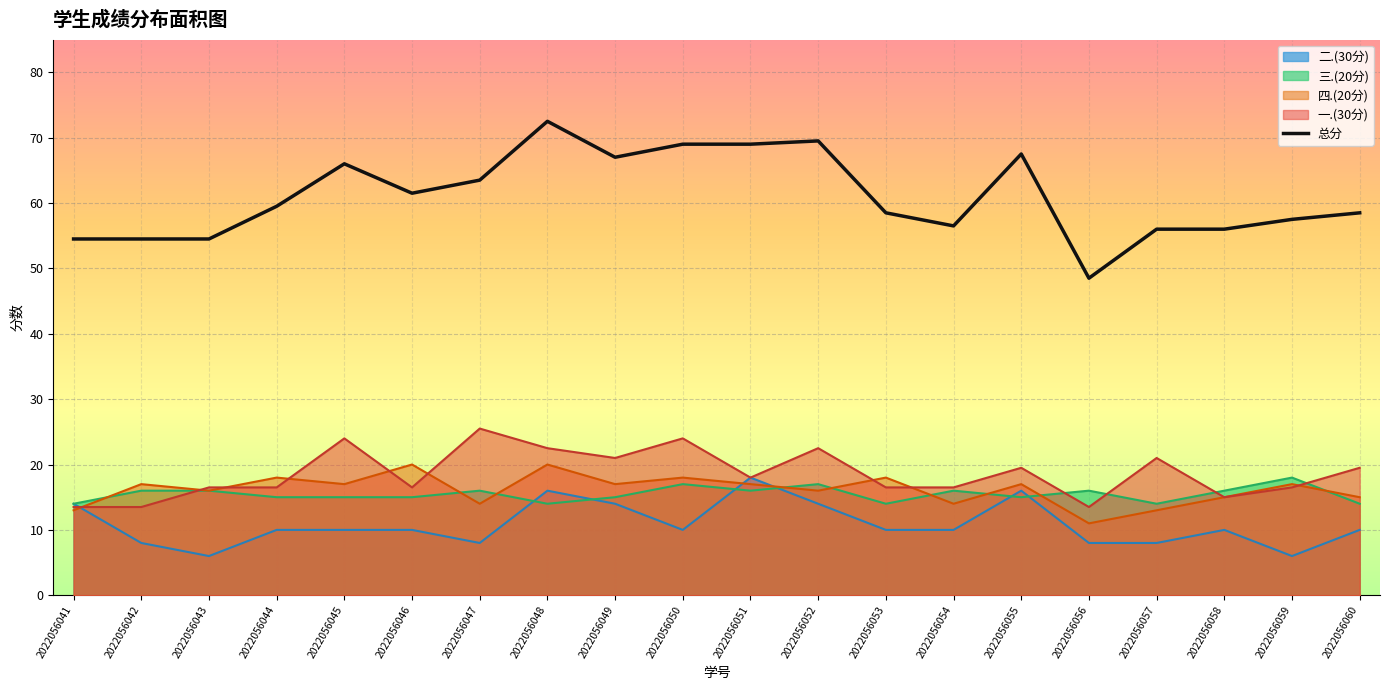

Reading left to right, extract all data points from this chart.

总分: 2022056041=54.5	2022056042=54.5	2022056043=54.5	2022056044=59.5	2022056045=66.0	2022056046=61.5	2022056047=63.5	2022056048=72.5	2022056049=67.0	2022056050=69.0	2022056051=69.0	2022056052=69.5	2022056053=58.5	2022056054=56.5	2022056055=67.5	2022056056=48.5	2022056057=56.0	2022056058=56.0	2022056059=57.5	2022056060=58.5
四.(20分): 2022056041=13.0	2022056042=17.0	2022056043=16.0	2022056044=18.0	2022056045=17.0	2022056046=20.0	2022056047=14.0	2022056048=20.0	2022056049=17.0	2022056050=18.0	2022056051=17.0	2022056052=16.0	2022056053=18.0	2022056054=14.0	2022056055=17.0	2022056056=11.0	2022056057=13.0	2022056058=15.0	2022056059=17.0	2022056060=15.0
一.(30分): 2022056041=13.5	2022056042=13.5	2022056043=16.5	2022056044=16.5	2022056045=24.0	2022056046=16.5	2022056047=25.5	2022056048=22.5	2022056049=21.0	2022056050=24.0	2022056051=18.0	2022056052=22.5	2022056053=16.5	2022056054=16.5	2022056055=19.5	2022056056=13.5	2022056057=21.0	2022056058=15.0	2022056059=16.5	2022056060=19.5
三.(20分): 2022056041=14.0	2022056042=16.0	2022056043=16.0	2022056044=15.0	2022056045=15.0	2022056046=15.0	2022056047=16.0	2022056048=14.0	2022056049=15.0	2022056050=17.0	2022056051=16.0	2022056052=17.0	2022056053=14.0	2022056054=16.0	2022056055=15.0	2022056056=16.0	2022056057=14.0	2022056058=16.0	2022056059=18.0	2022056060=14.0
二.(30分): 2022056041=14.0	2022056042=8.0	2022056043=6.0	2022056044=10.0	2022056045=10.0	2022056046=10.0	2022056047=8.0	2022056048=16.0	2022056049=14.0	2022056050=10.0	2022056051=18.0	2022056052=14.0	2022056053=10.0	2022056054=10.0	2022056055=16.0	2022056056=8.0	2022056057=8.0	2022056058=10.0	2022056059=6.0	2022056060=10.0